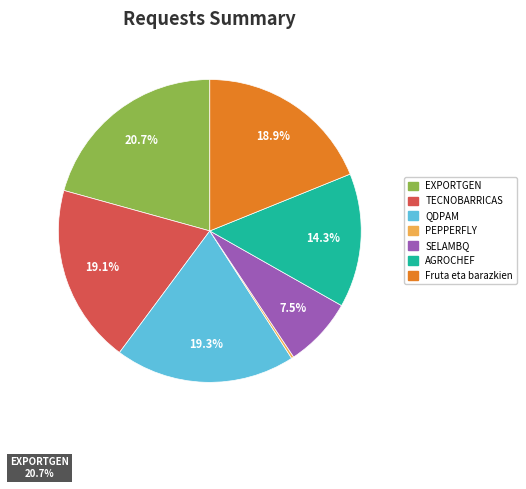

Is there any slice that represents more than half of the pie?

No